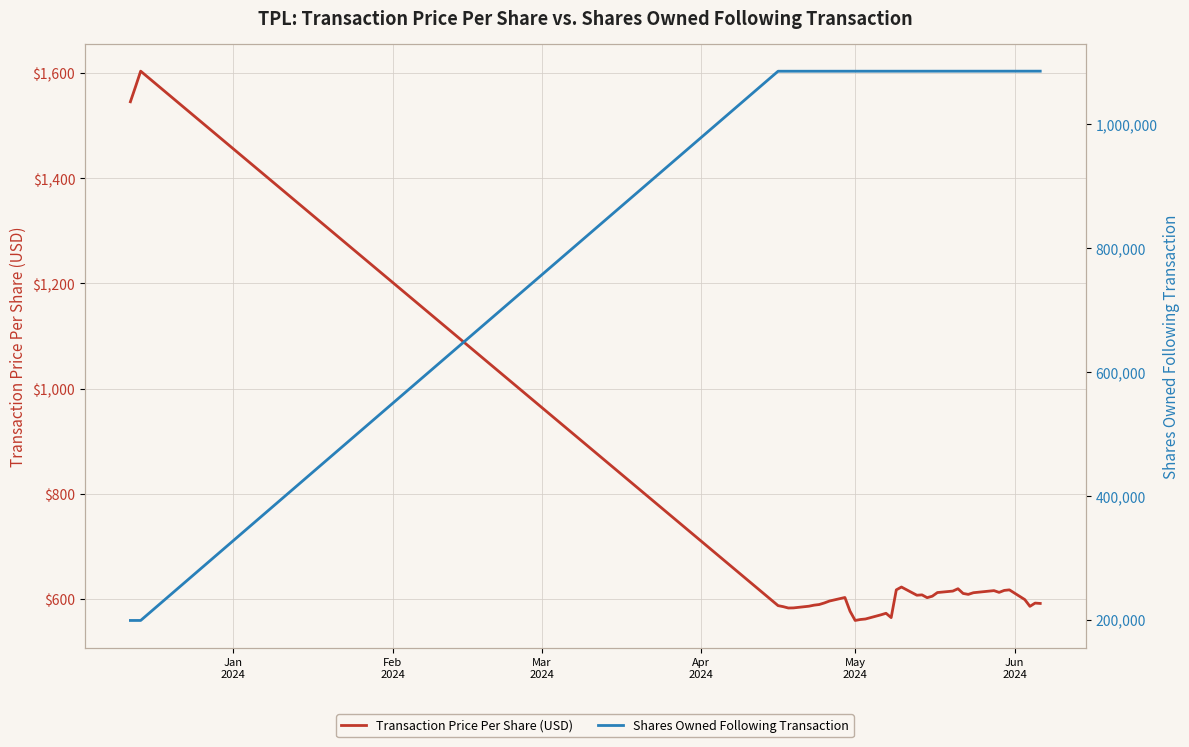

What is the average value of the Shares Owned Following Transaction series?

1018498.8